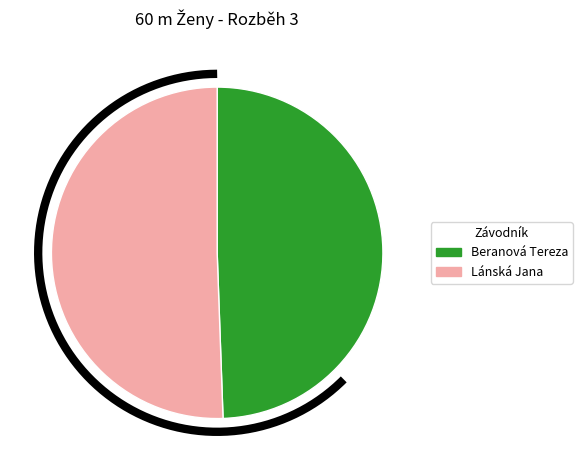

Count the number of slices in the pie.

2